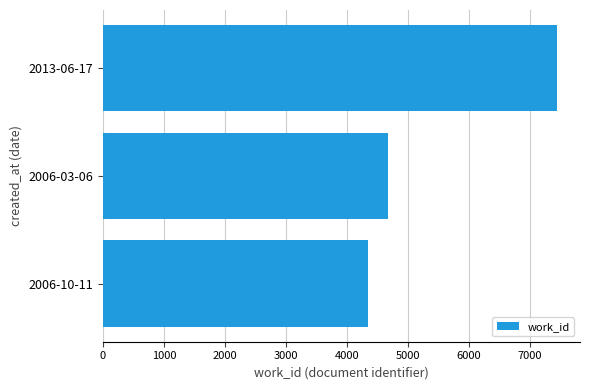

How many values are below 4671?

1